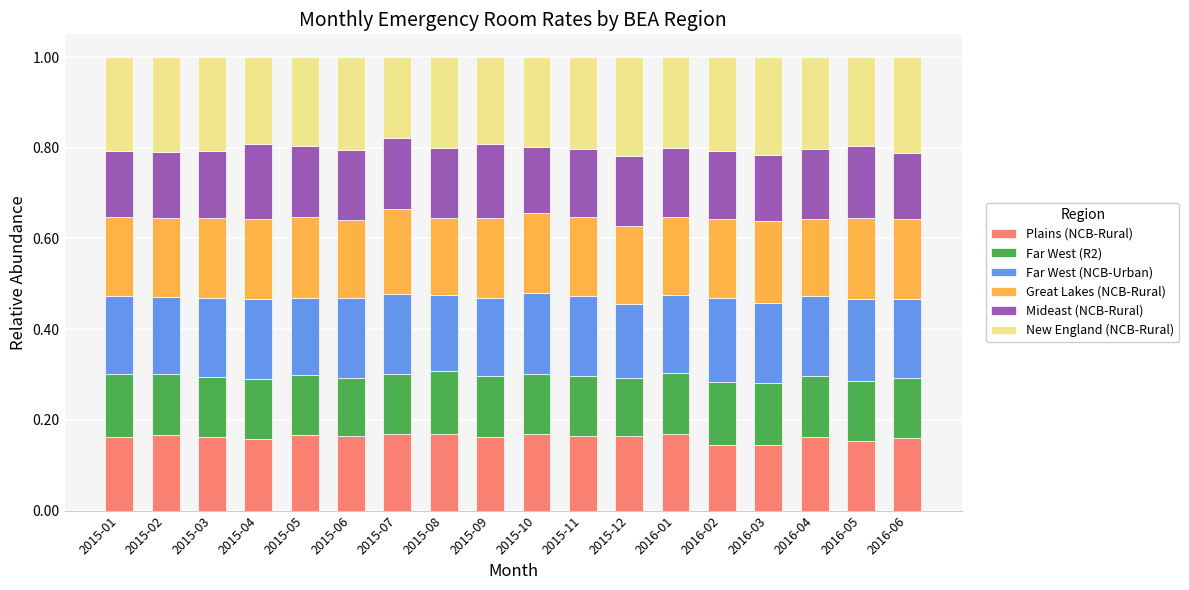

How many distinct data groups are displayed?

6